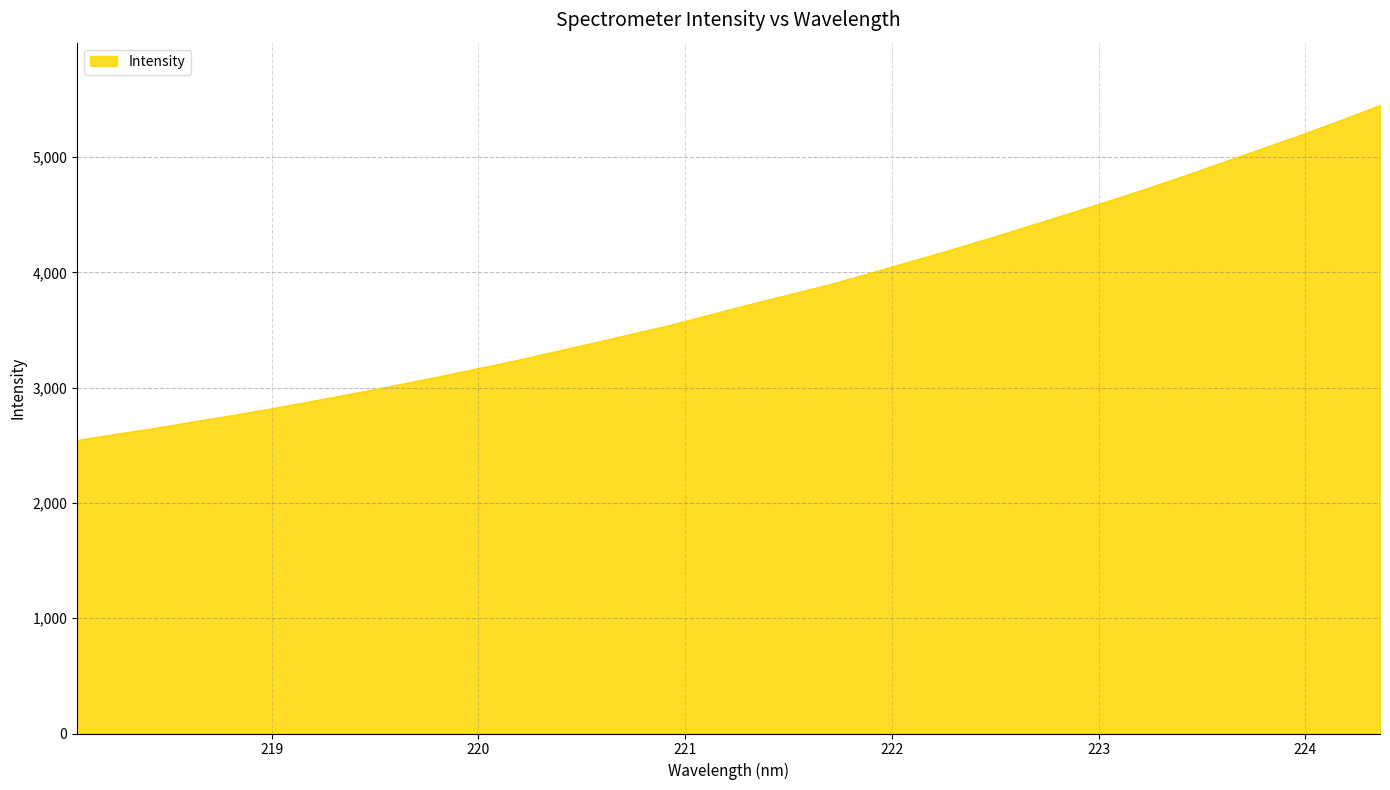

What is the greatest value displayed?

5448.2